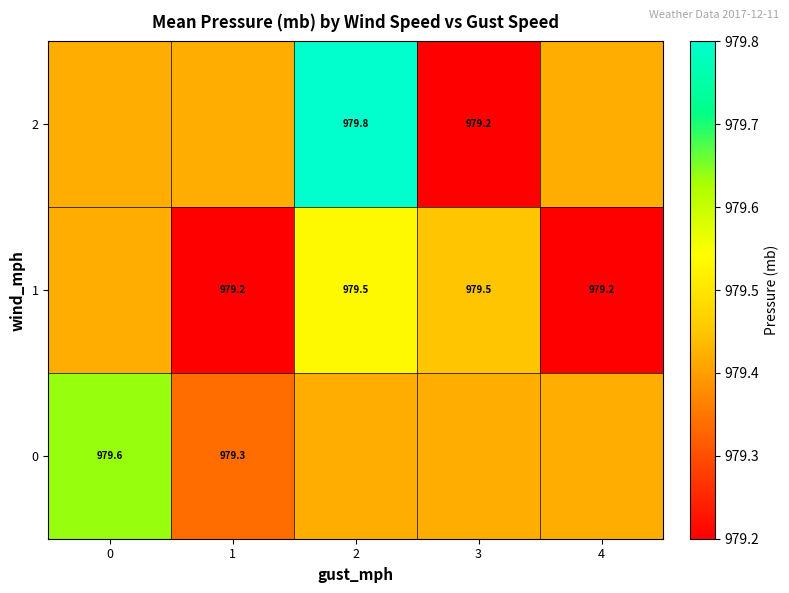

How many 1 values are between 979 and 980?

5